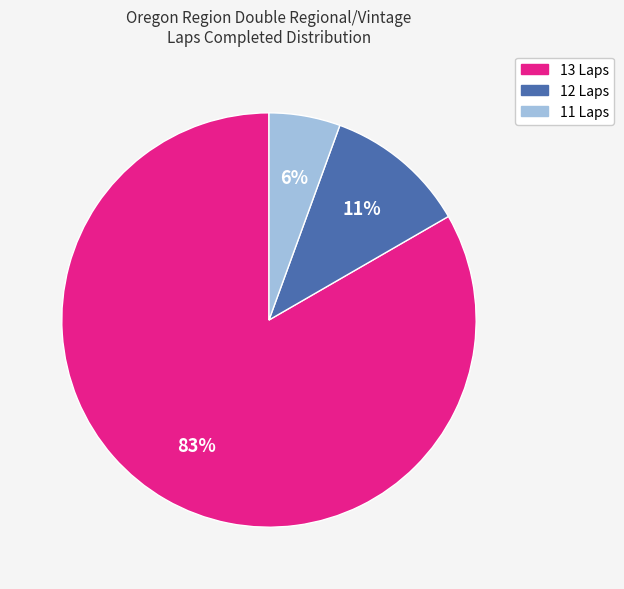

Combined, do 11 Laps and 13 Laps account for over 50%?

Yes